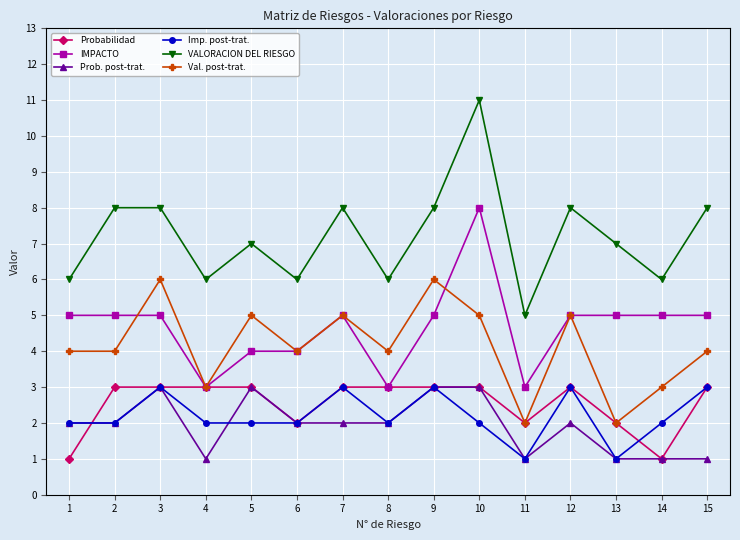

True or false: VALORACION DEL RIESGO and IMPACTO cross at least once.

False